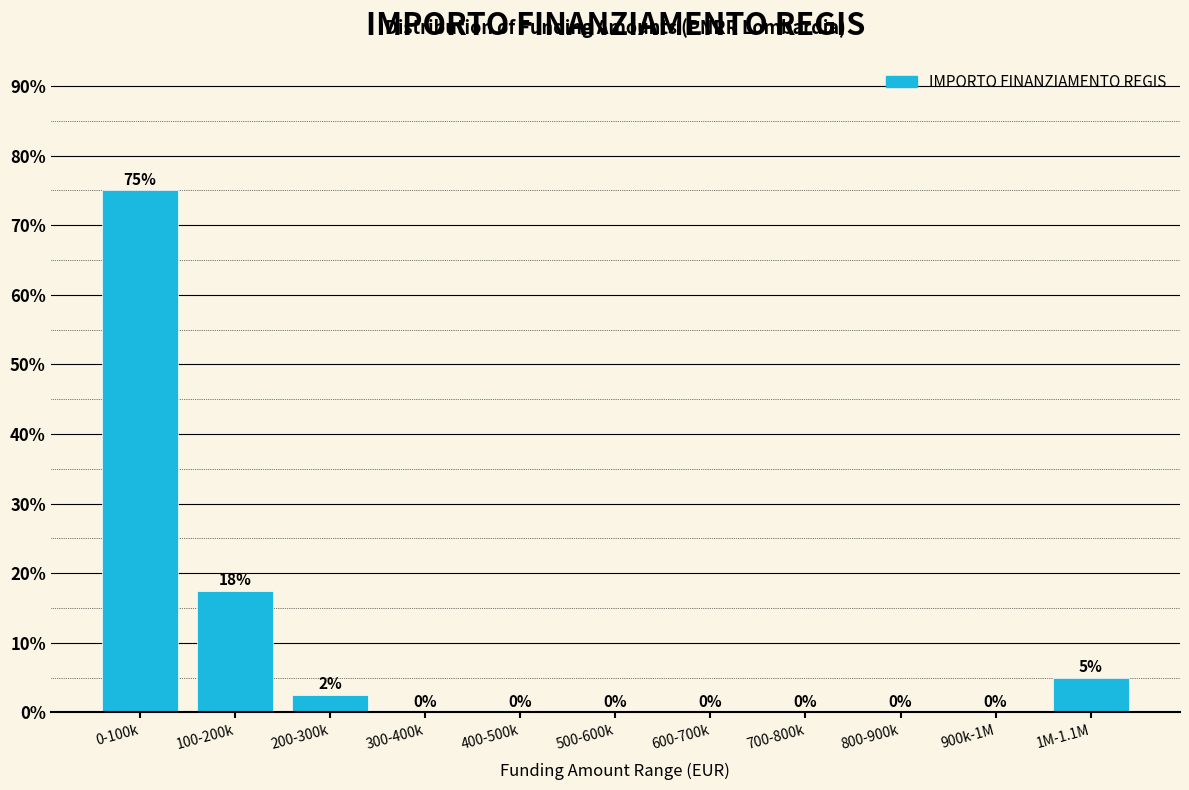

Is it true that the value at 1M-1.1M is 5.0?

True